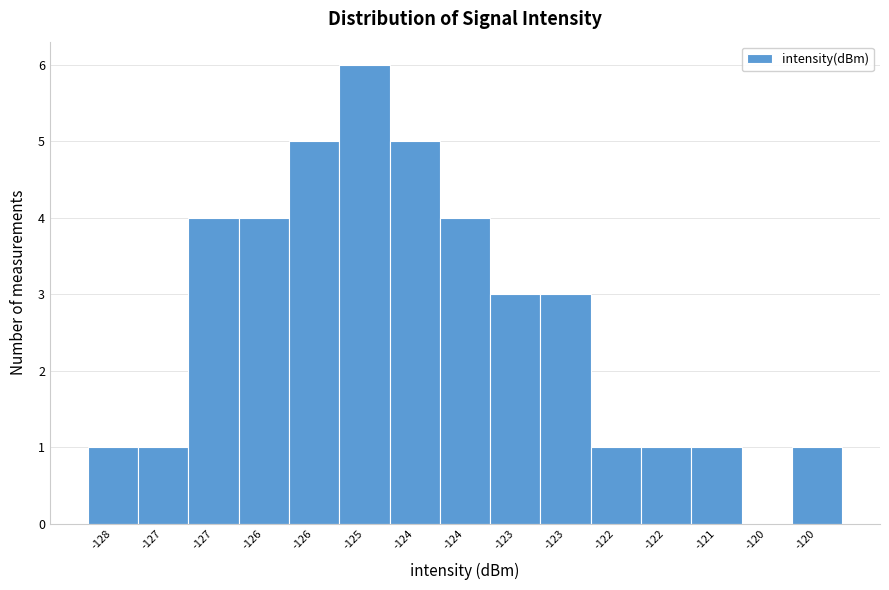

Count the number of categories in the chart.

15